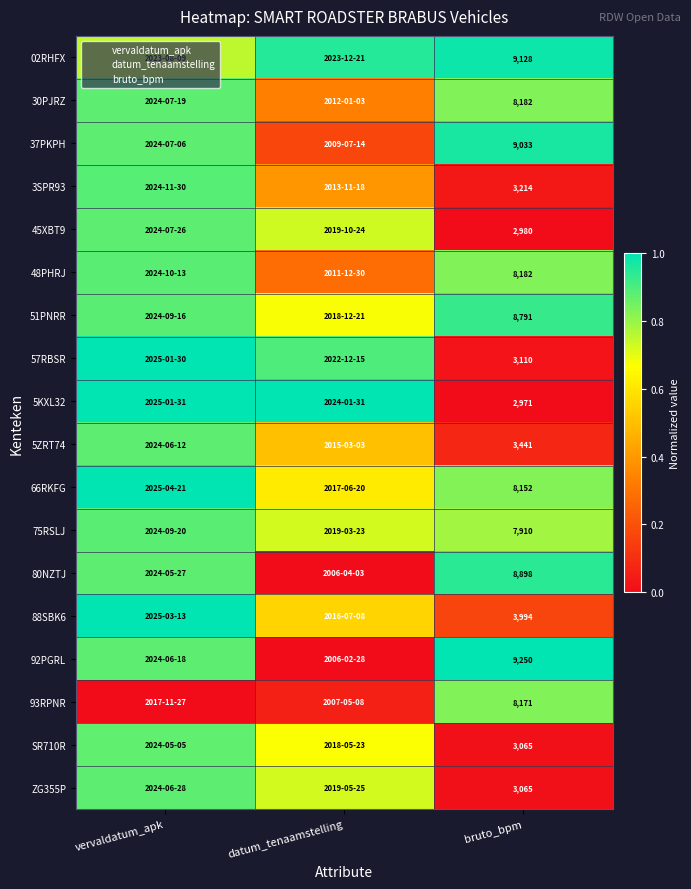

List the labels in order of 80NZTJ value, largest first.

bruto_bpm, vervaldatum_apk, datum_tenaamstelling